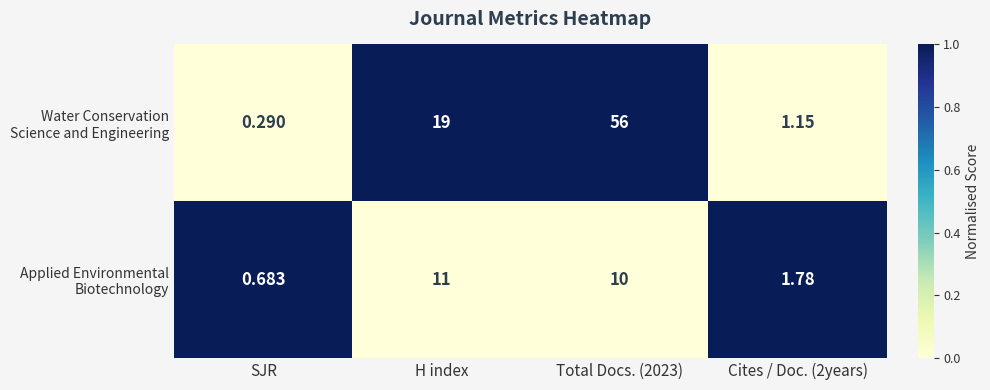

Which label corresponds to the smallest value in the chart?

SJR